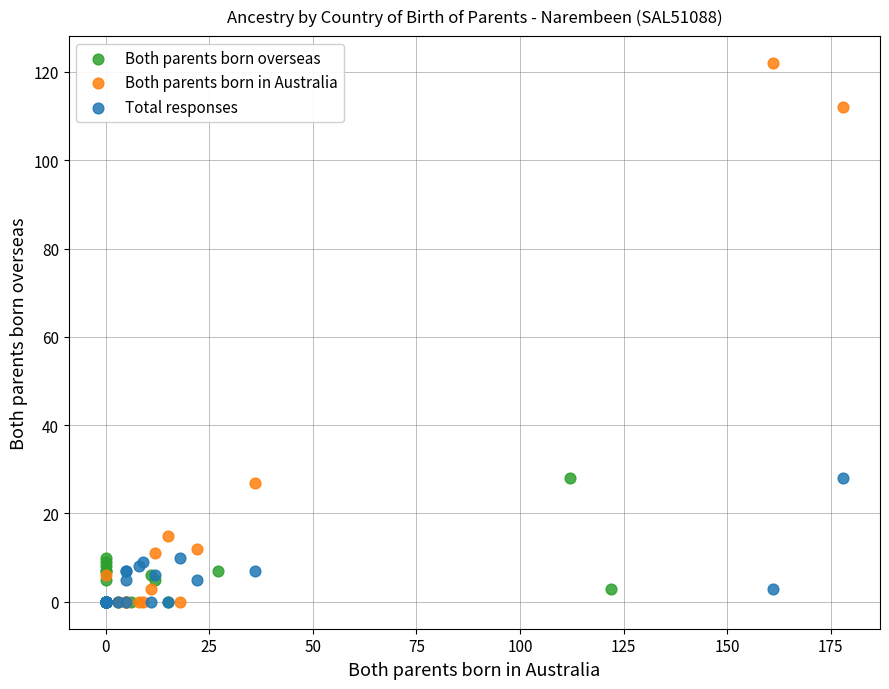

Which series has the largest Y range (max minus min)?

Both parents born in Australia